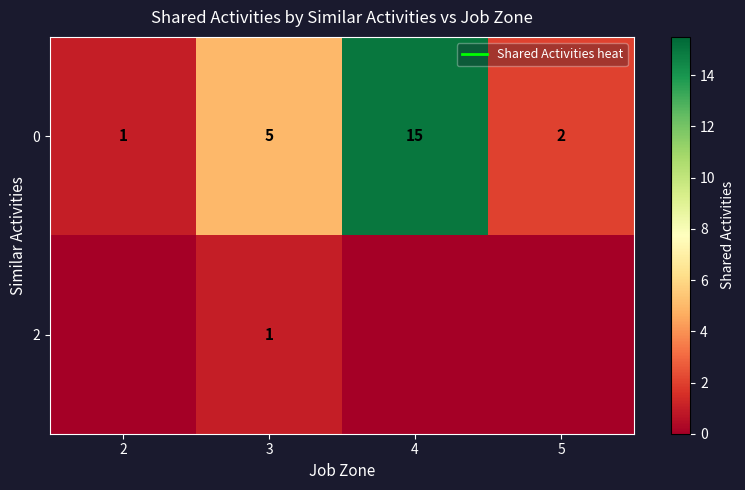

List the series in order of their peak value, highest first.

0, 2